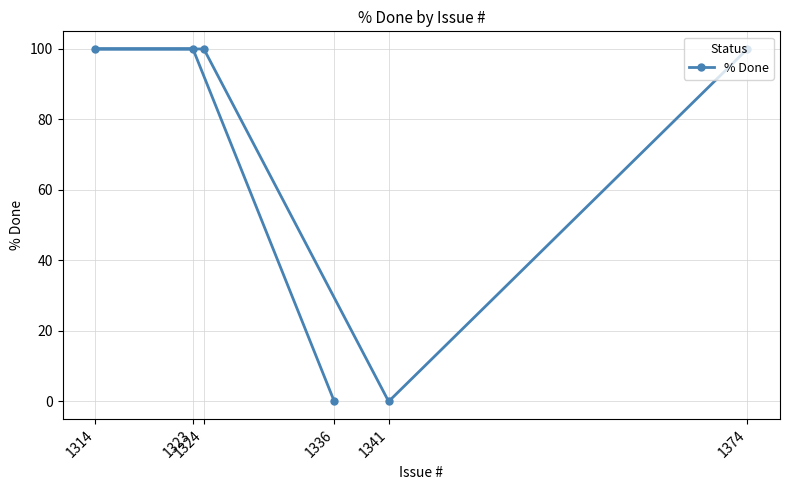

What is the difference between the second highest and minimum values?

100